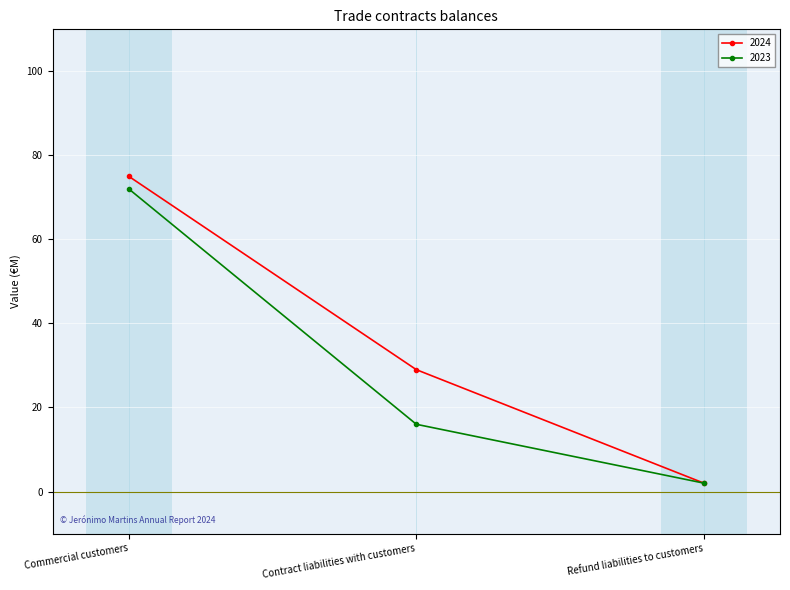

What is the sum of all 2023 values?

90